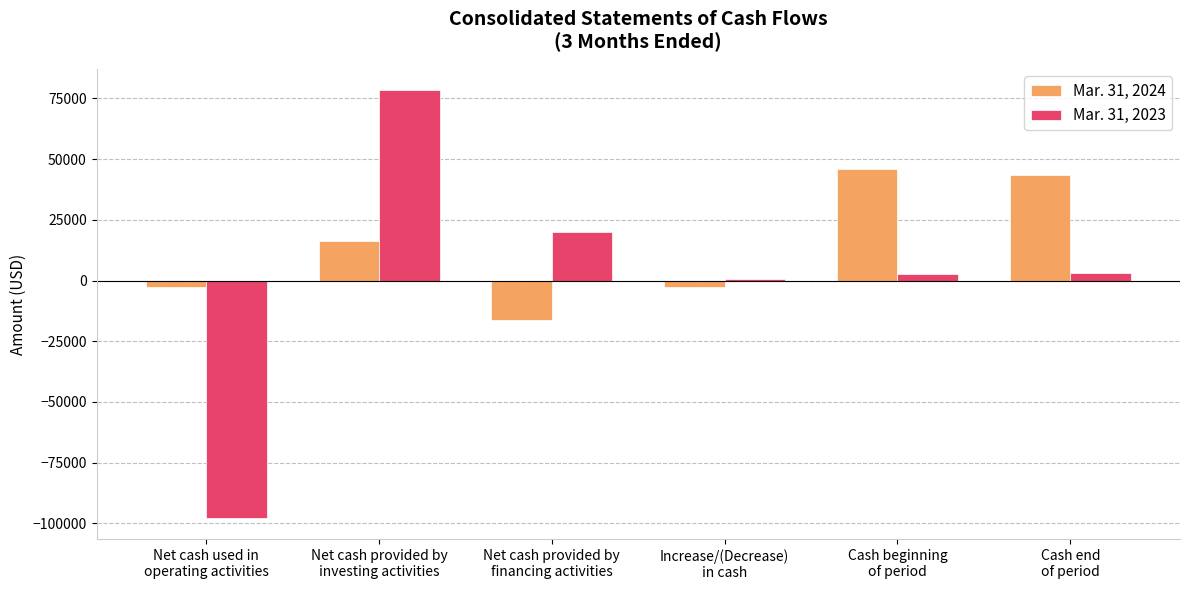

What value does the Mar. 31, 2023 series have at Increase/(Decrease)
in cash?

588